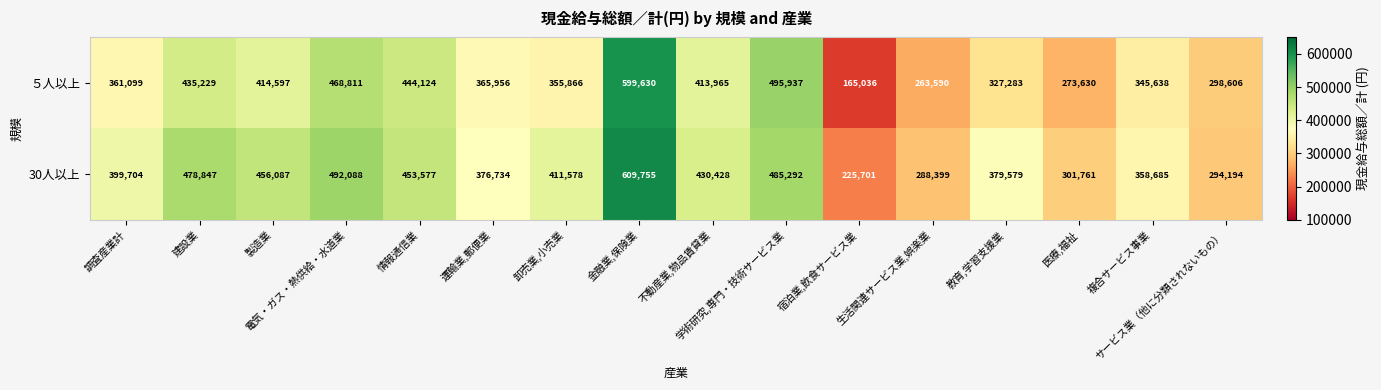

At how many categories does at least one series exceed 376628?

11